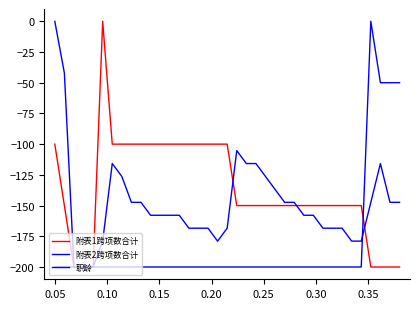

What is the lowest value of the 职龄 series?

-200.0